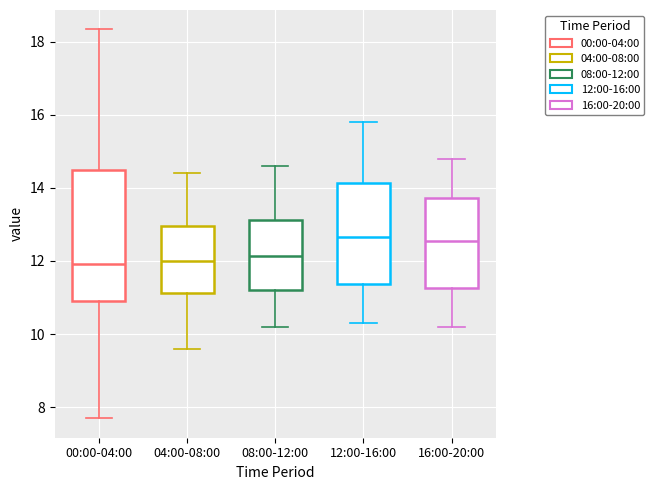

Where does the upper whisker of the box for 08:00-12:00 end on the y-axis? The values are not printed on the chart, so give them approximately, as read against the axis.

14.6